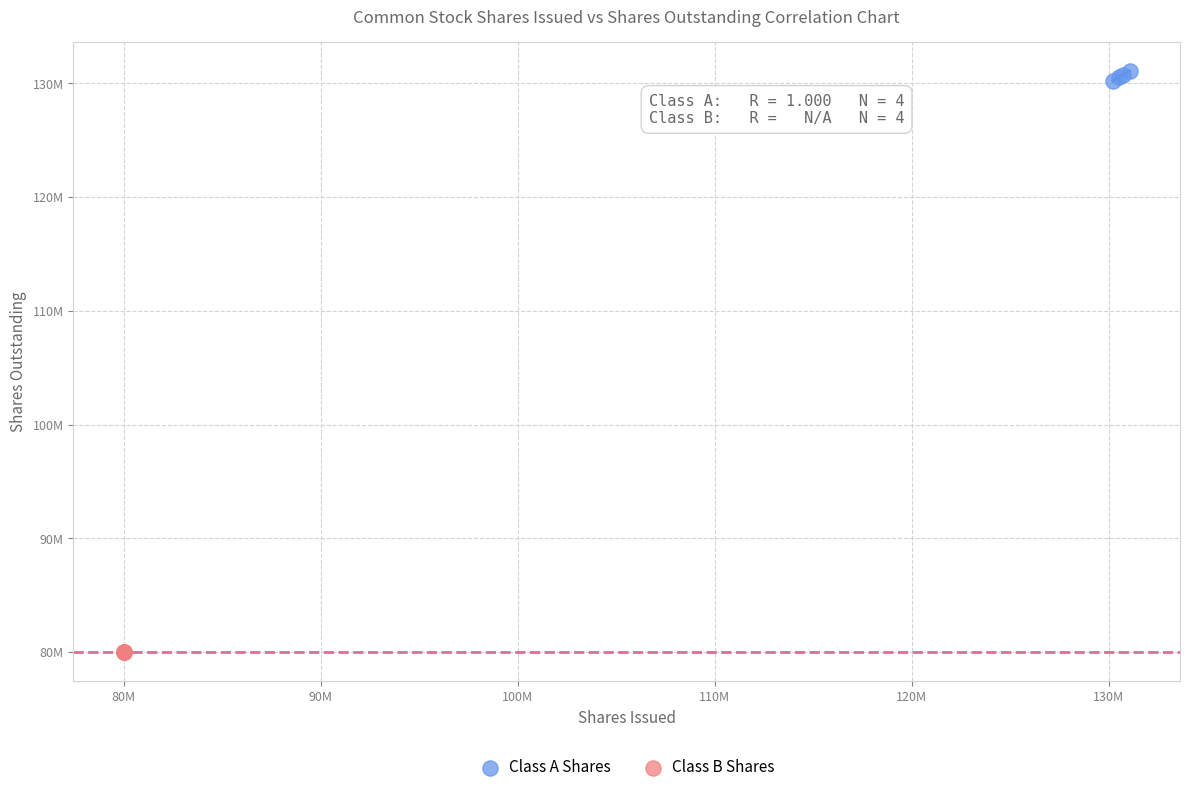

What are all the series names shown in the legend?

Class A Shares, Class B Shares